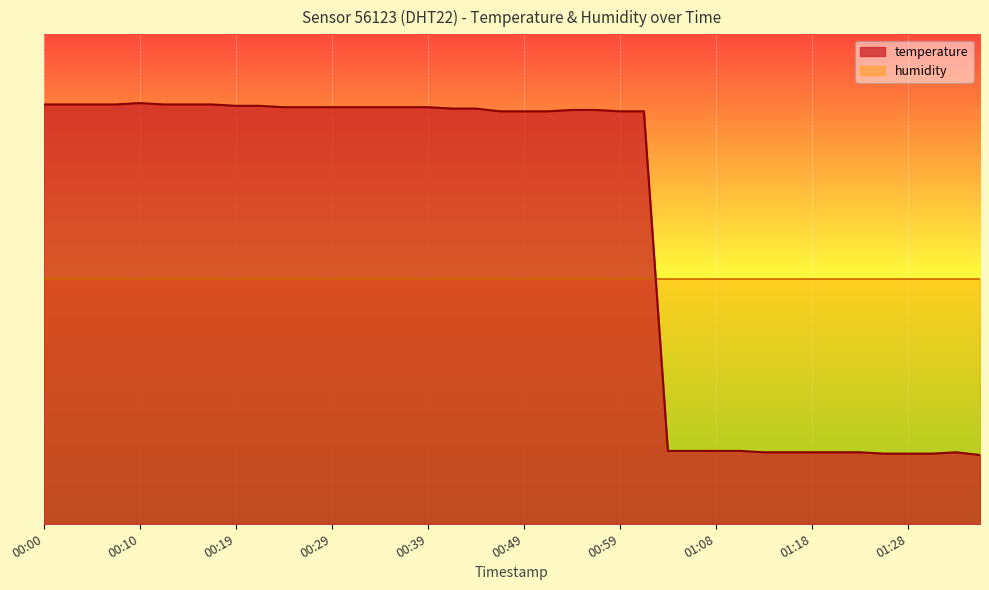

What are all the series names shown in the legend?

temperature, humidity